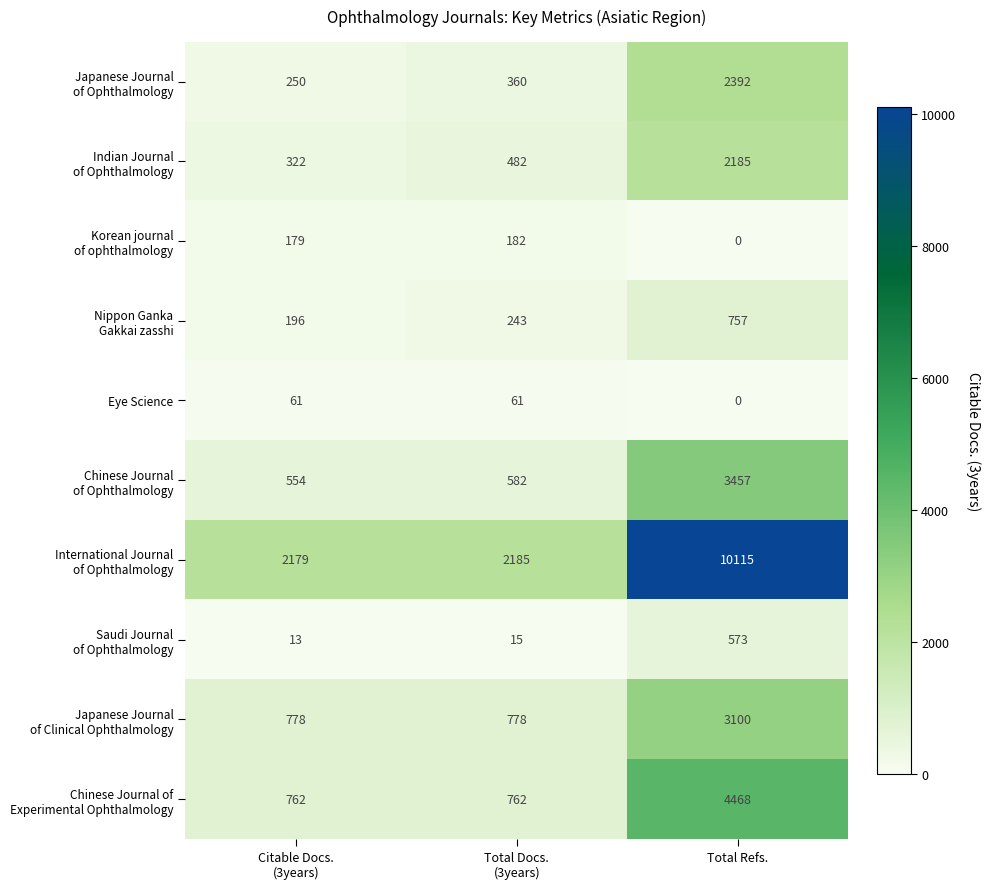

At how many categories does at least one series exceed 252?

3